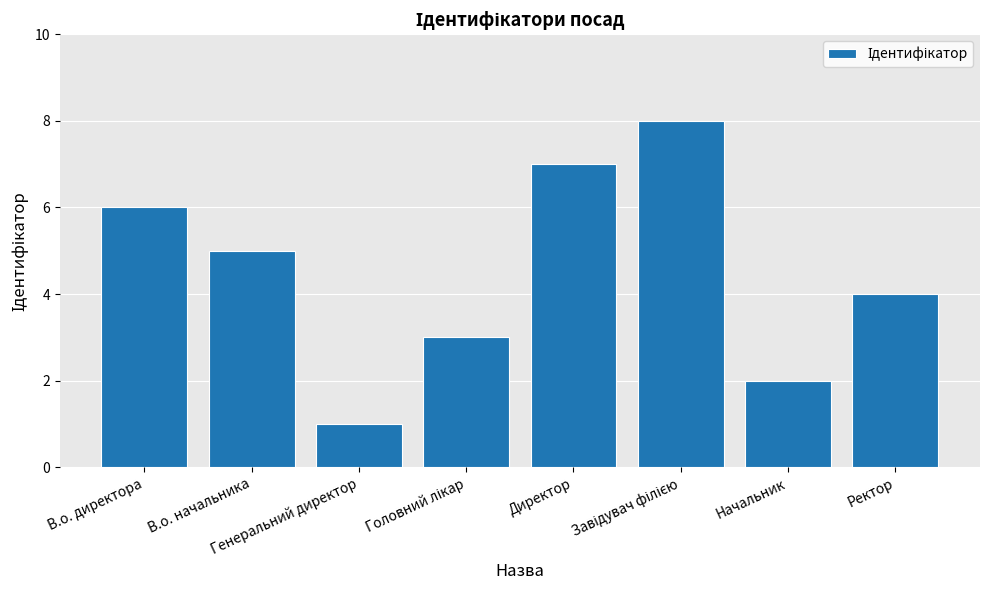

What is the change in value from В.о. директора to Ректор?

-2